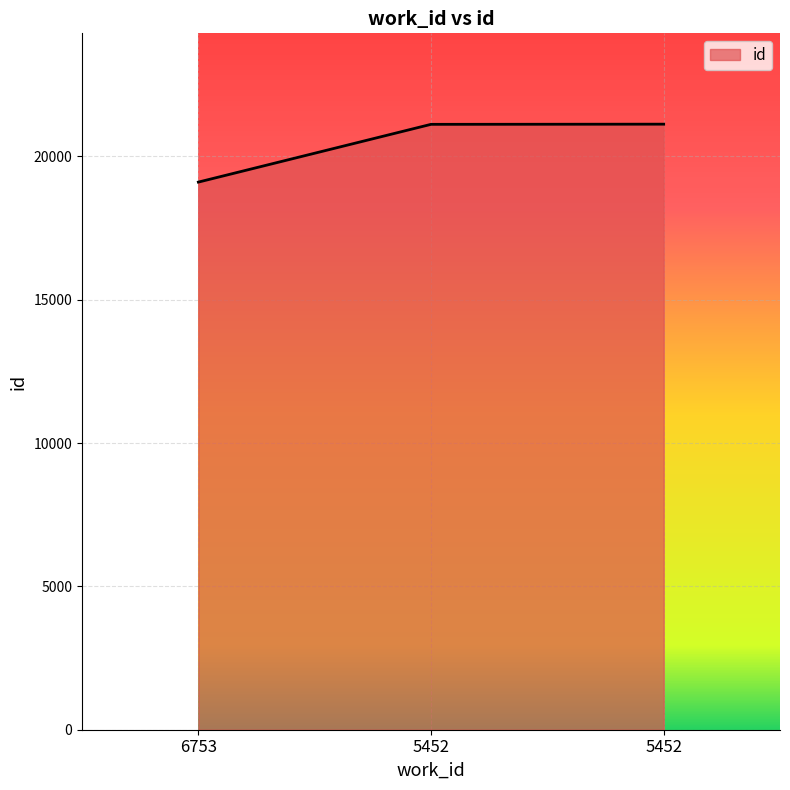

Is this an area chart (filled region under the line)?

Yes